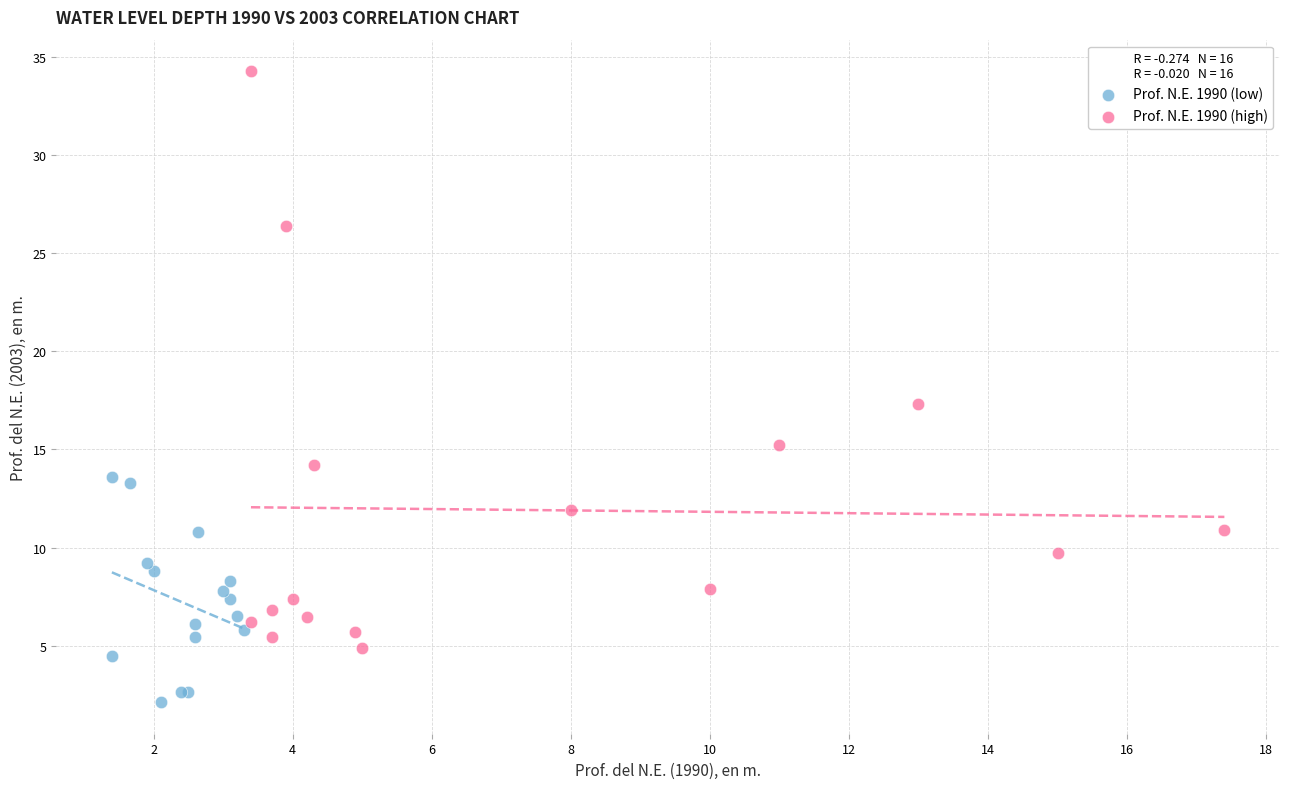

Which series contains the highest Y value?

Prof. N.E. 1990 (high)